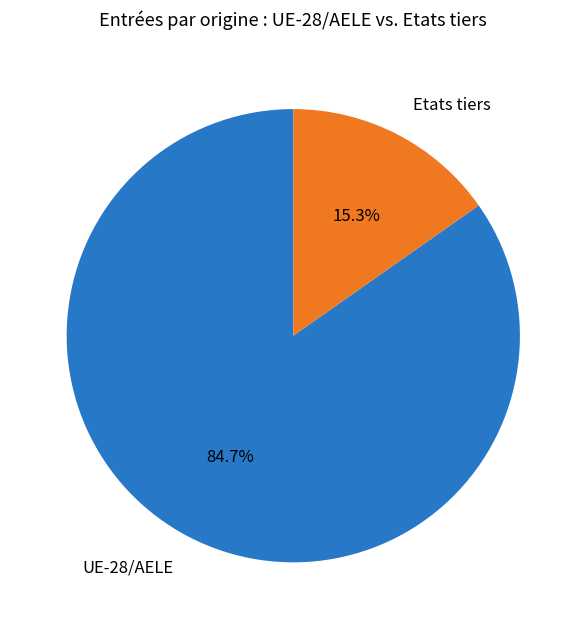

How many slices are in this pie chart?

2